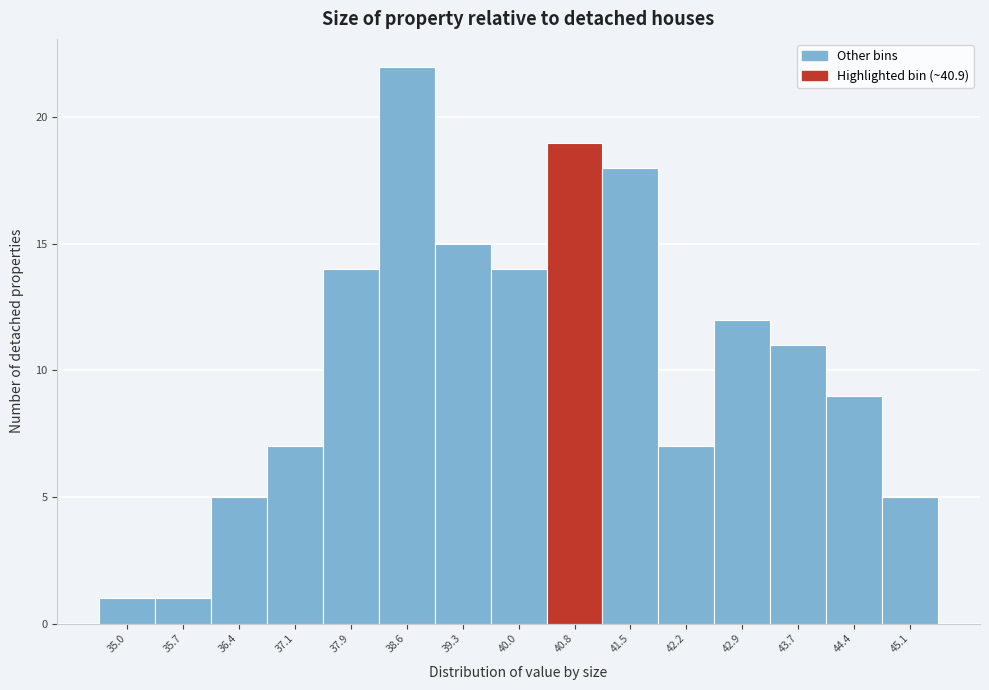

Reading left to right, transcribe all the data shown in this chart.

35.0=1	35.7=1	36.4=5	37.1=7	37.9=14	38.6=22	39.3=15	40.0=14	40.8=19	41.5=18	42.2=7	42.9=12	43.7=11	44.4=9	45.1=5